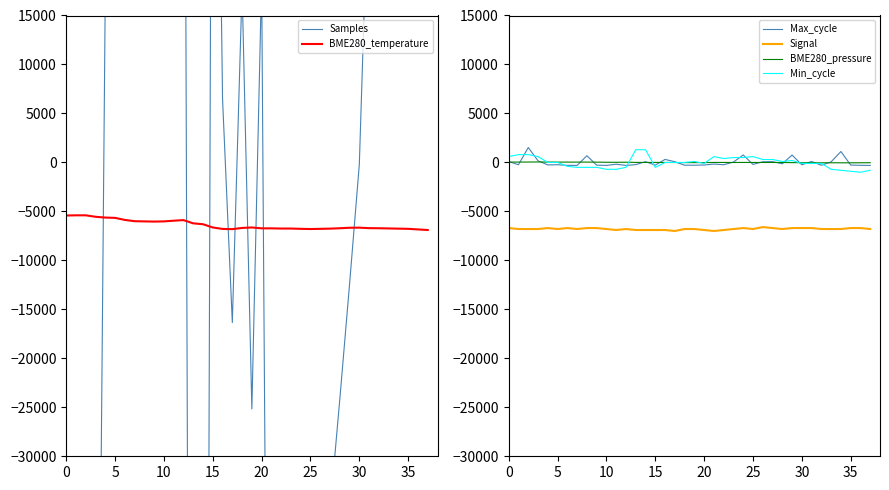

What is the value of the BME280_temperature point at the 38th from the left?

-6900.0